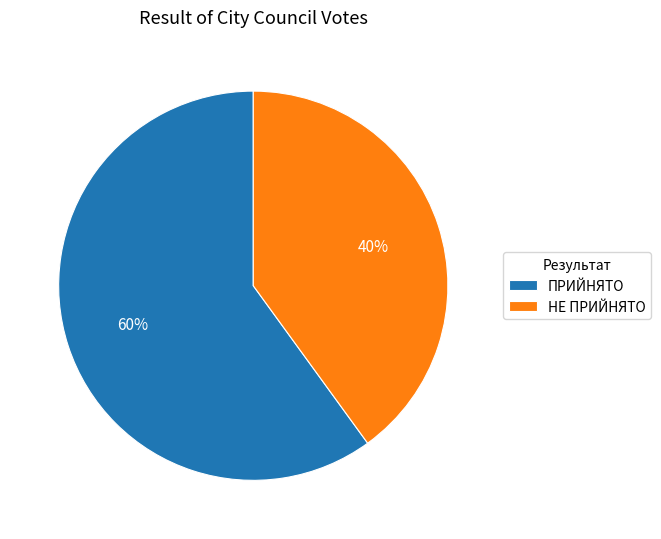

Which slice is the largest?

ПРИЙНЯТО